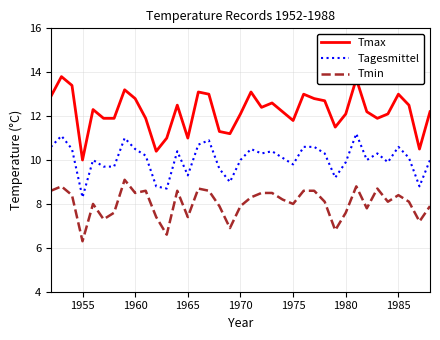

True or false: Tagesmittel and Tmin cross at least once.

False